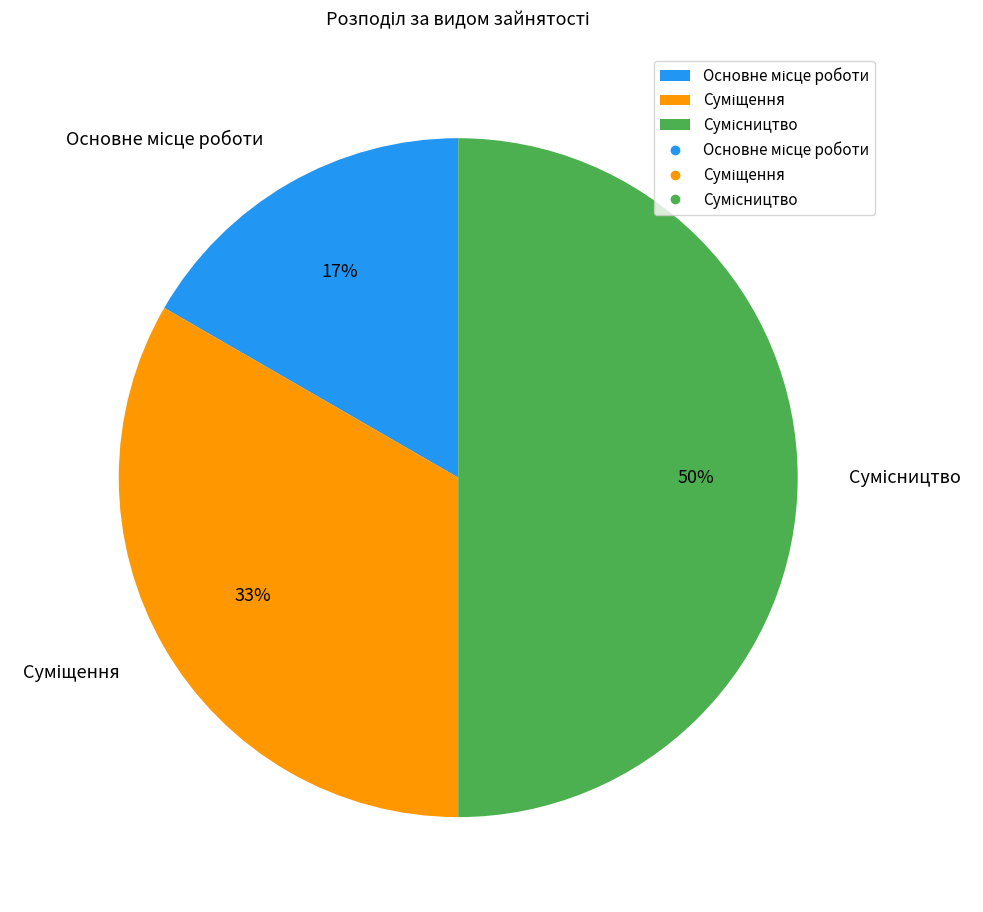

How many slices are in this pie chart?

3